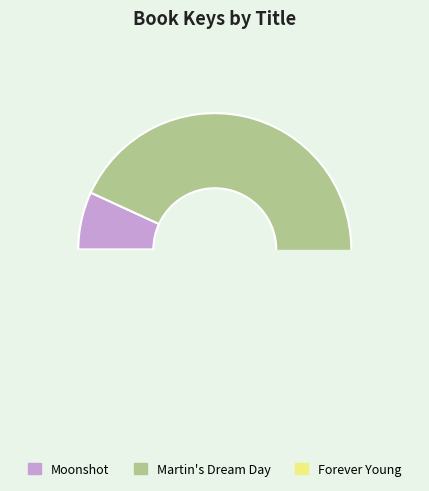

How many segments does this pie chart have?

3